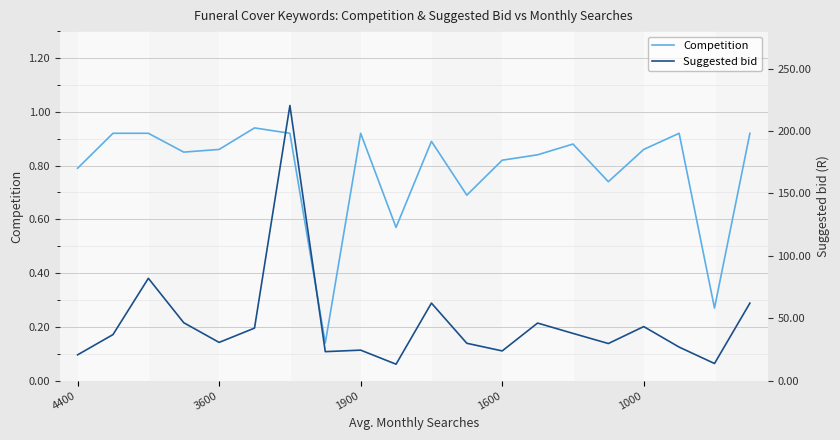

The Suggested bid series shows 62.1 at 19. True or false?

True